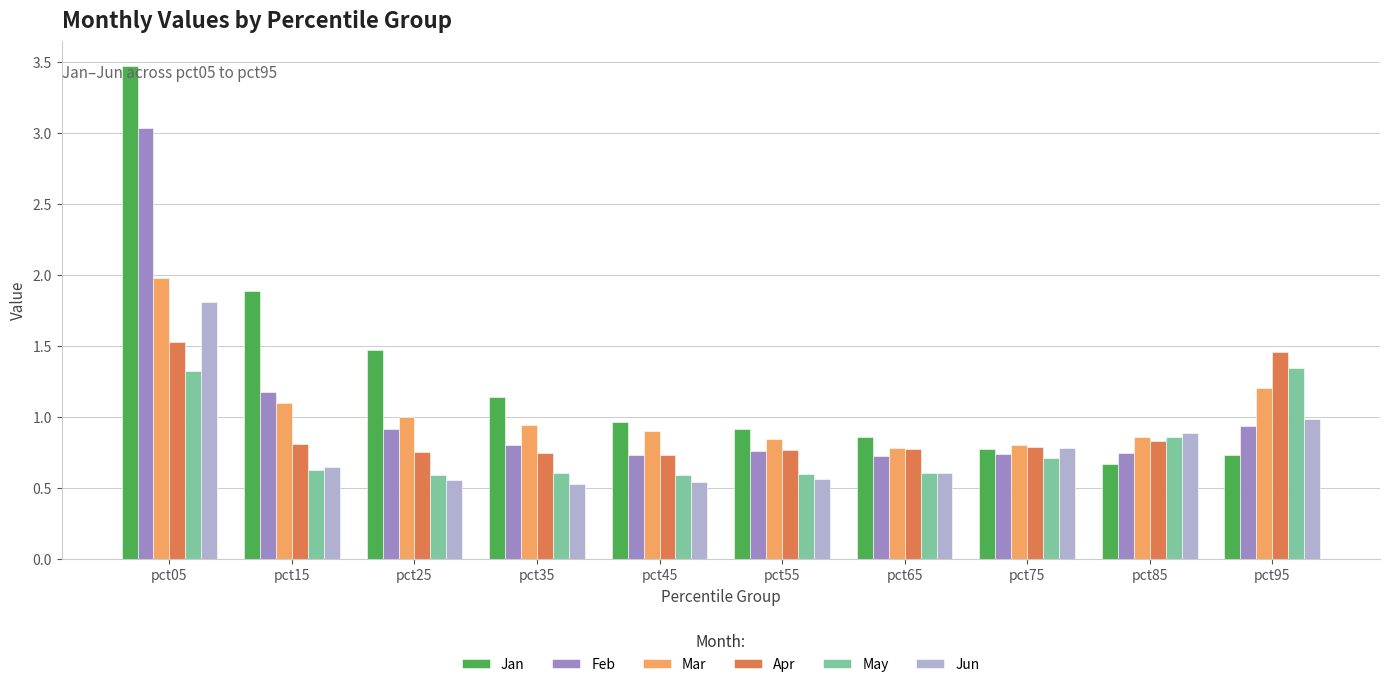

How many bars are there in total?

60